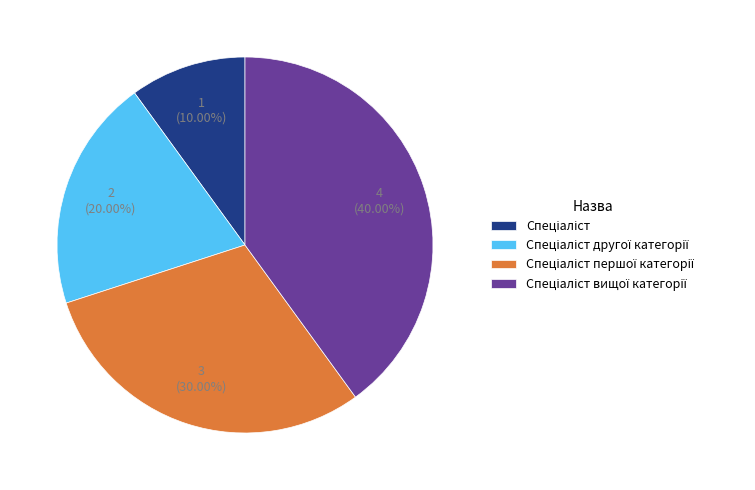

How many slices are in this pie chart?

4